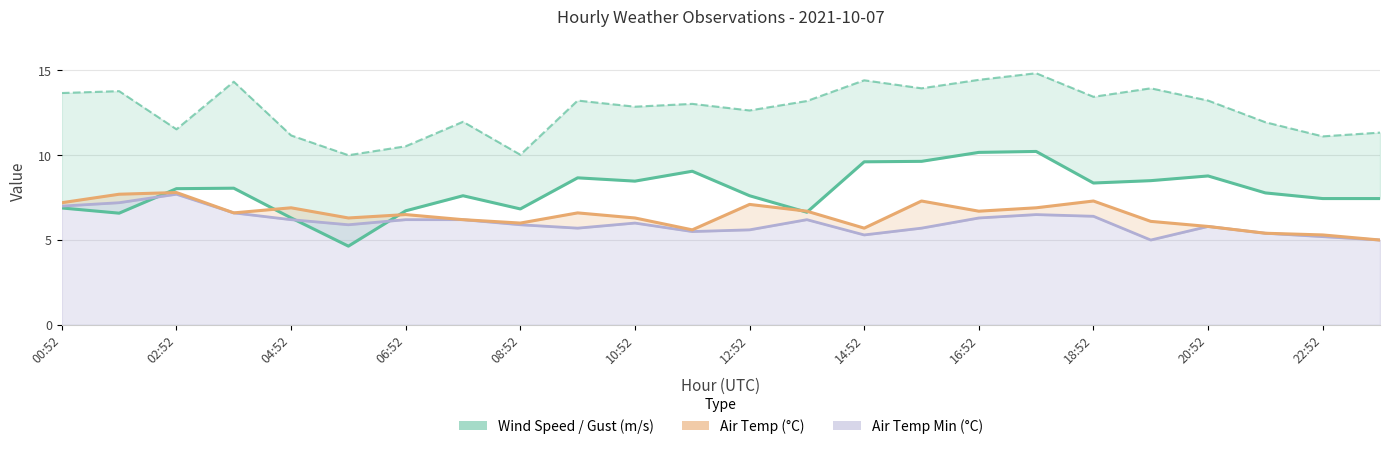

How many values in the Wind Gust (m/s) series exceed 13?

13